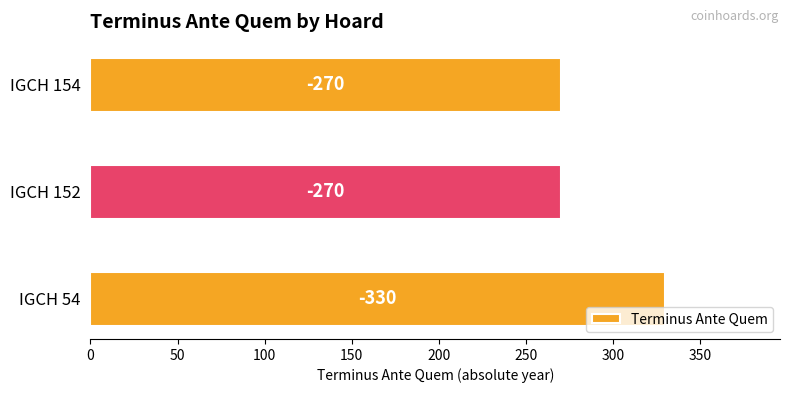

How many bars are there in total?

3